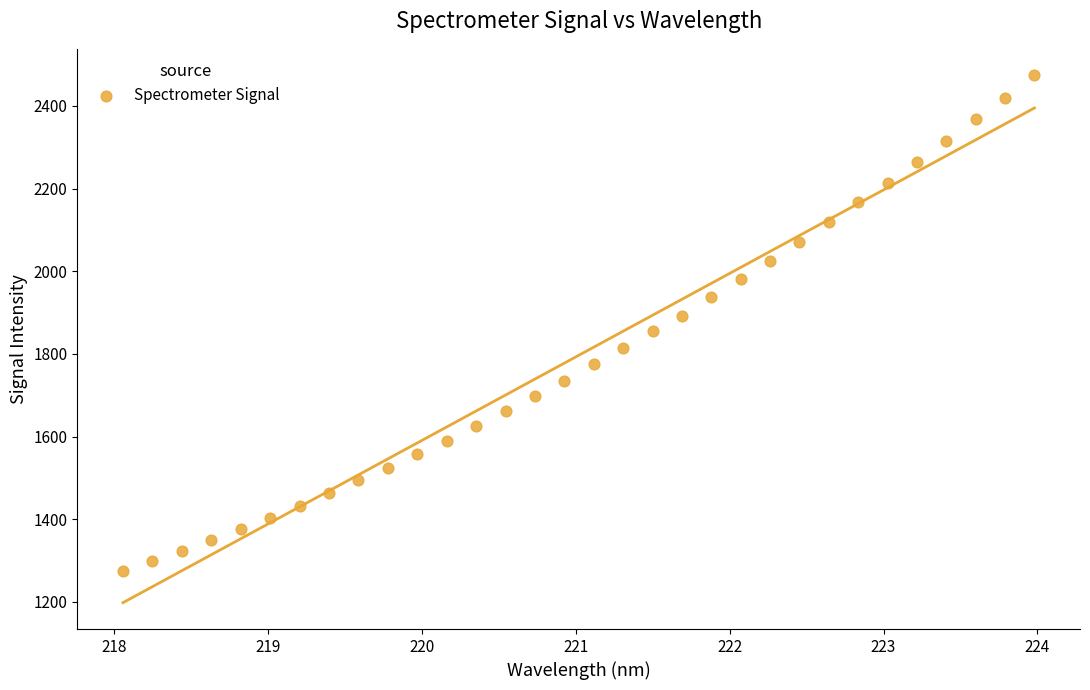

What is the range of Y values (max minus min)?

1199.5